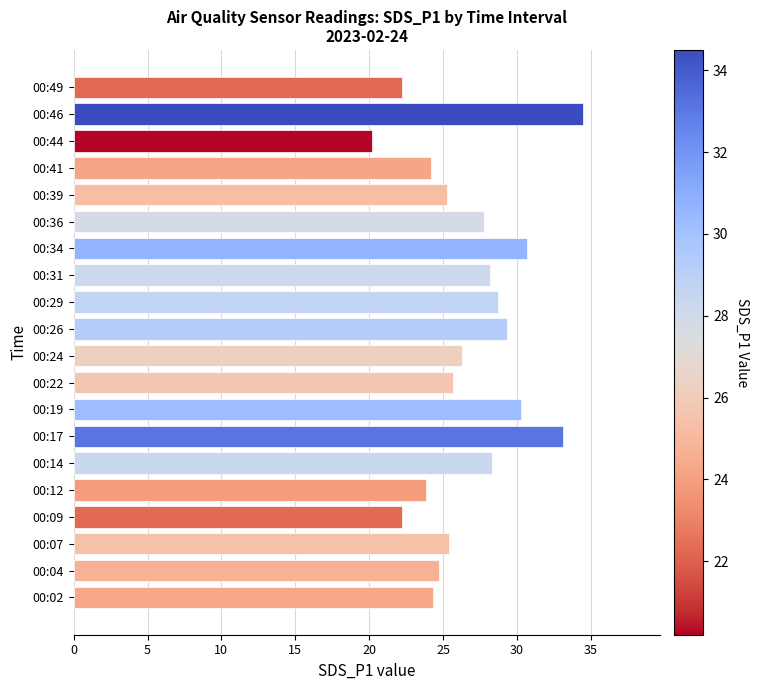

What is the difference between the values at 00:22 and 00:17?

7.5